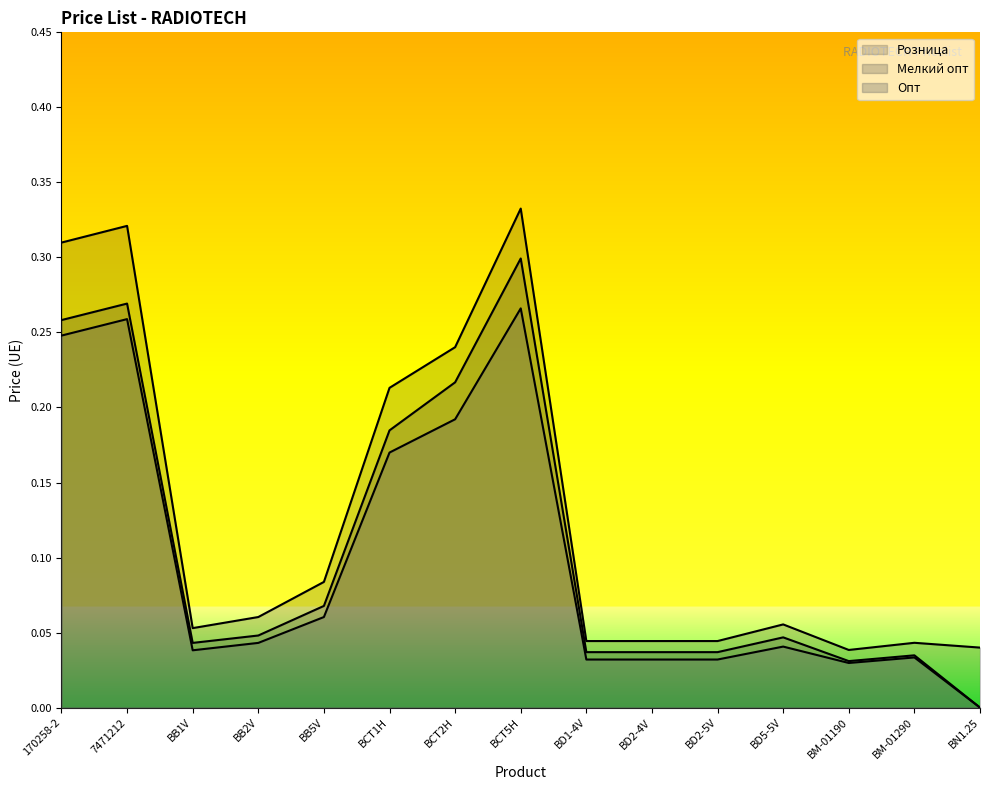

What is the label of the 14th point from the left?

BM-01290